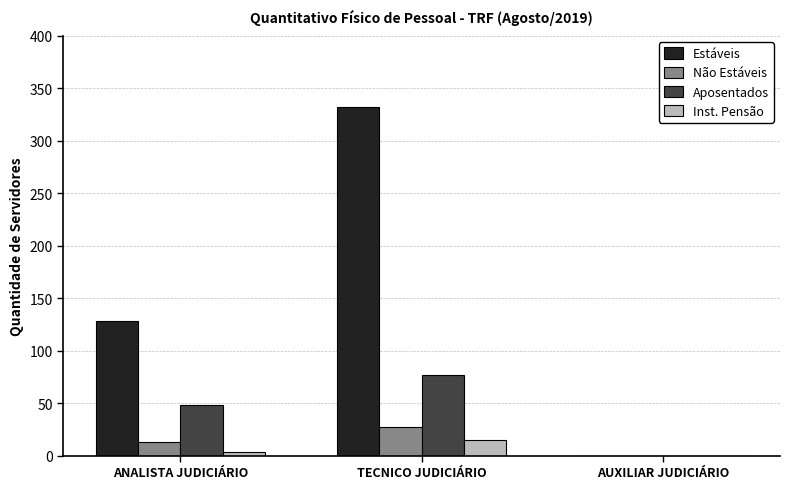

What are all the series names shown in the legend?

Estáveis, Não Estáveis, Aposentados, Inst. Pensão